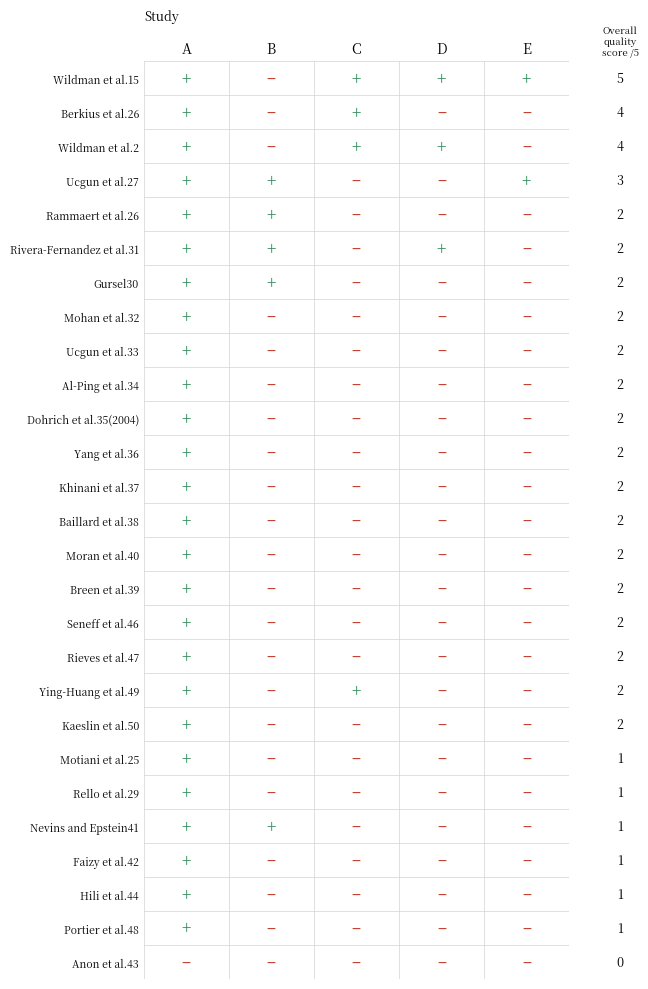

Between 3 and 2, which is larger?

3